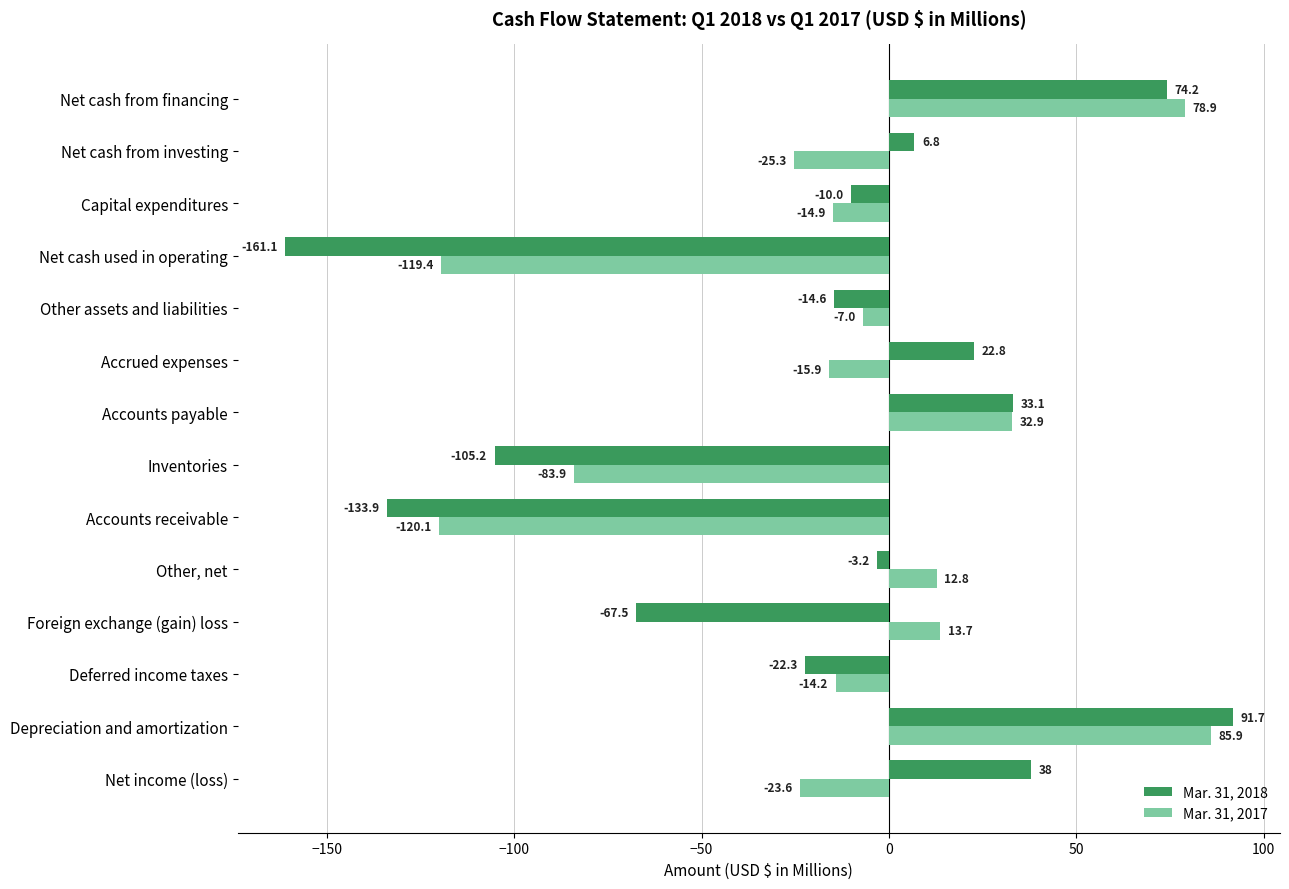

Which series has the largest total across all categories?

Mar. 31, 2017